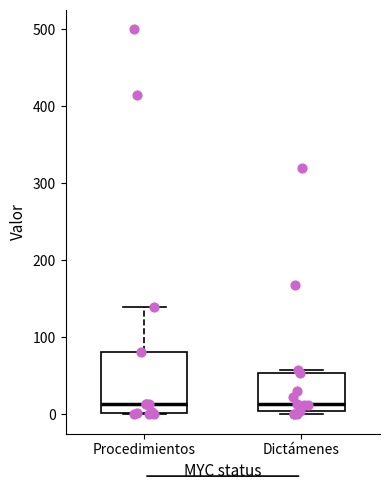

Where does the upper whisker of the box for Procedimientos end on the y-axis? The values are not printed on the chart, so give them approximately, as read against the axis.

140